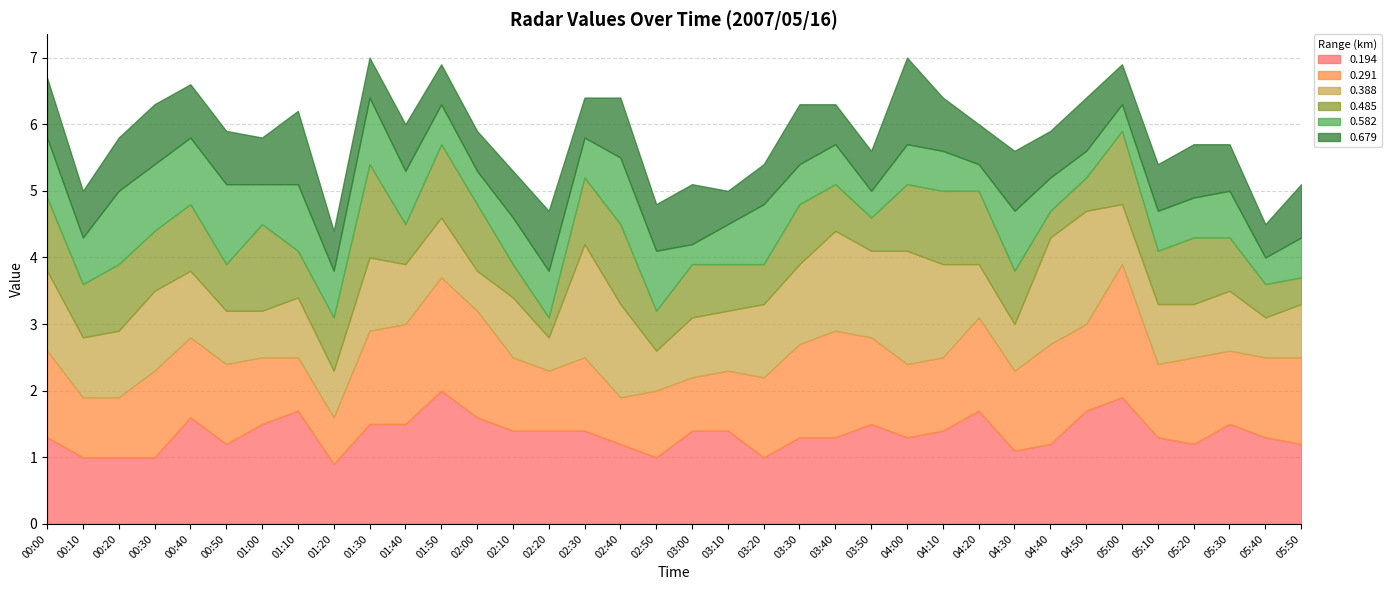

At how many categories does at least one series exceed 1?

33